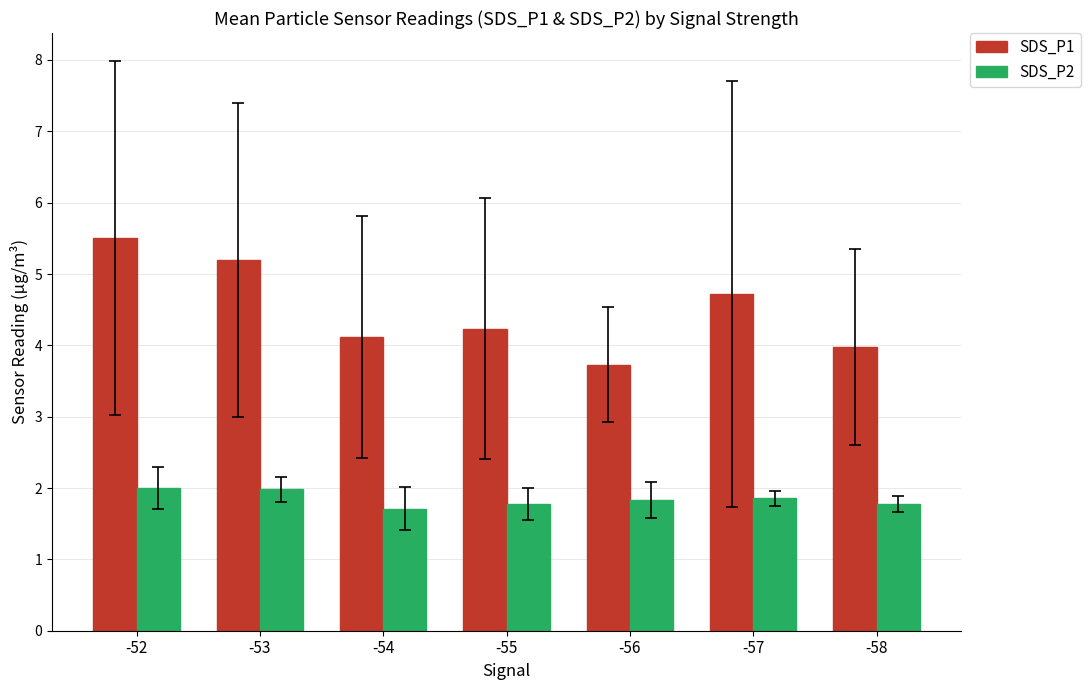

What are all the series names shown in the legend?

SDS_P1, SDS_P2